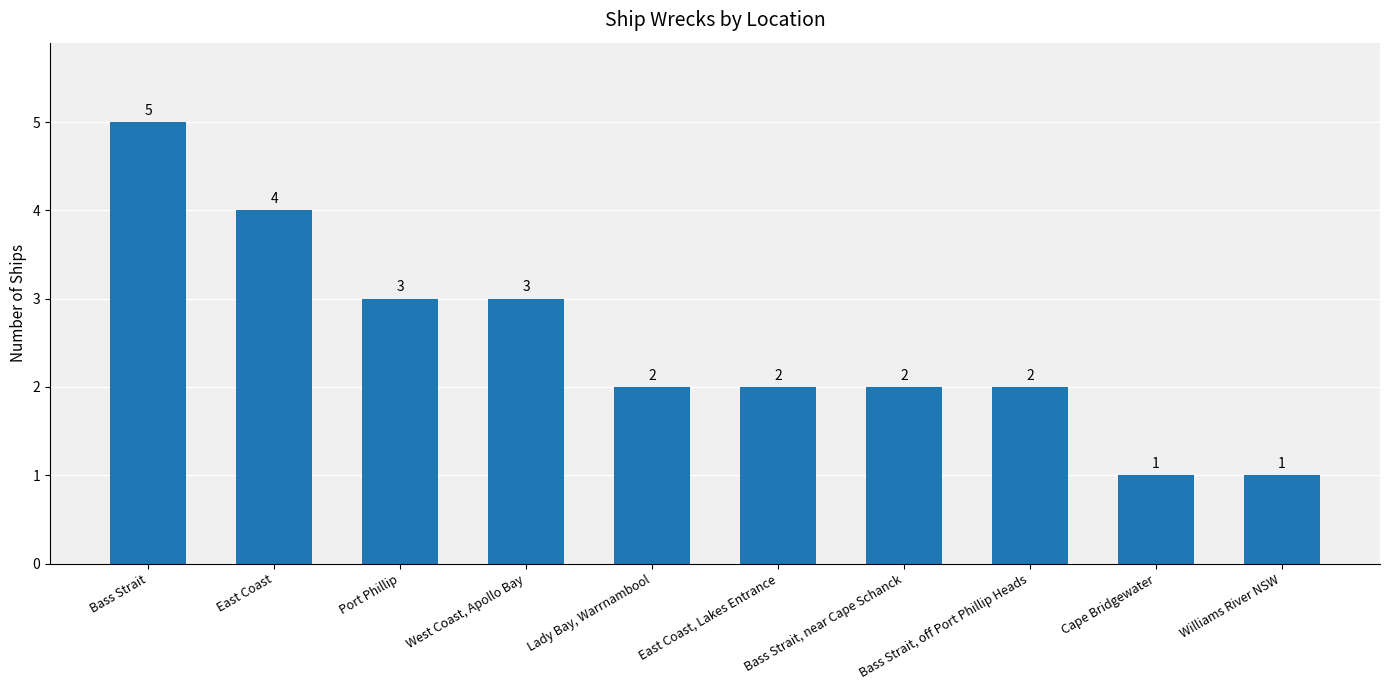

What is the difference between the maximum and second lowest values?

4